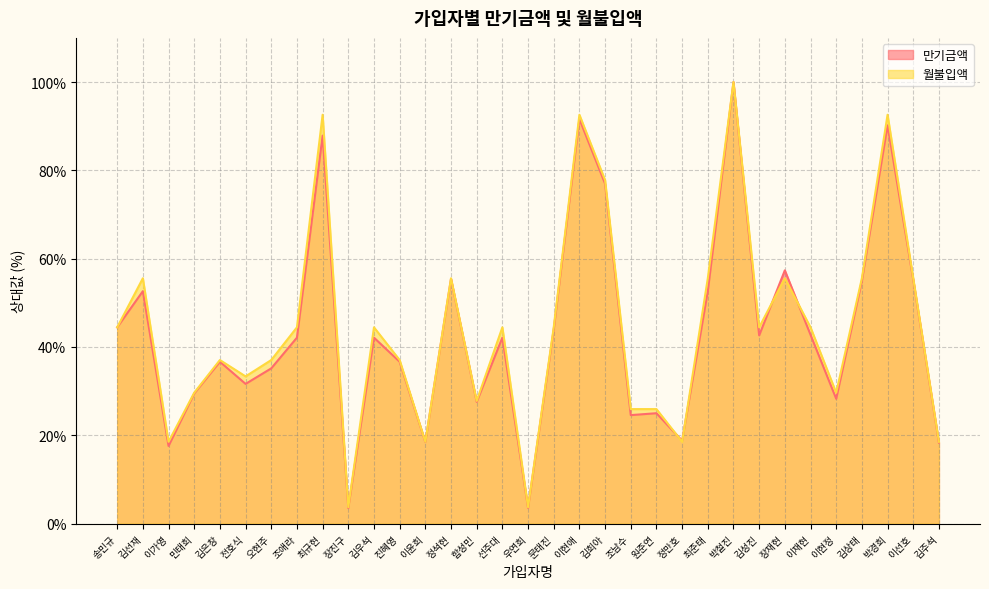

What is the minimum value shown in the chart?

3.5